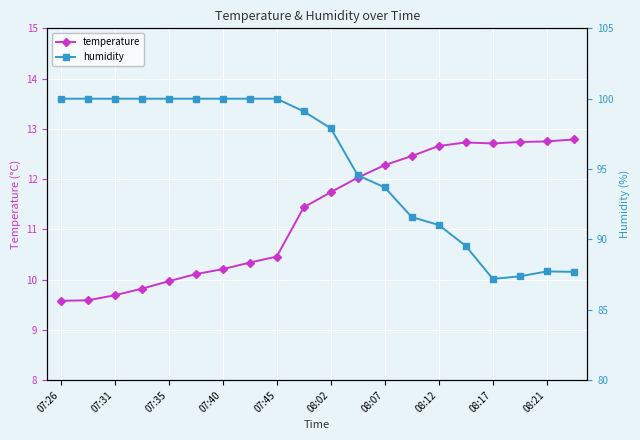

Which series has the largest total across all categories?

humidity